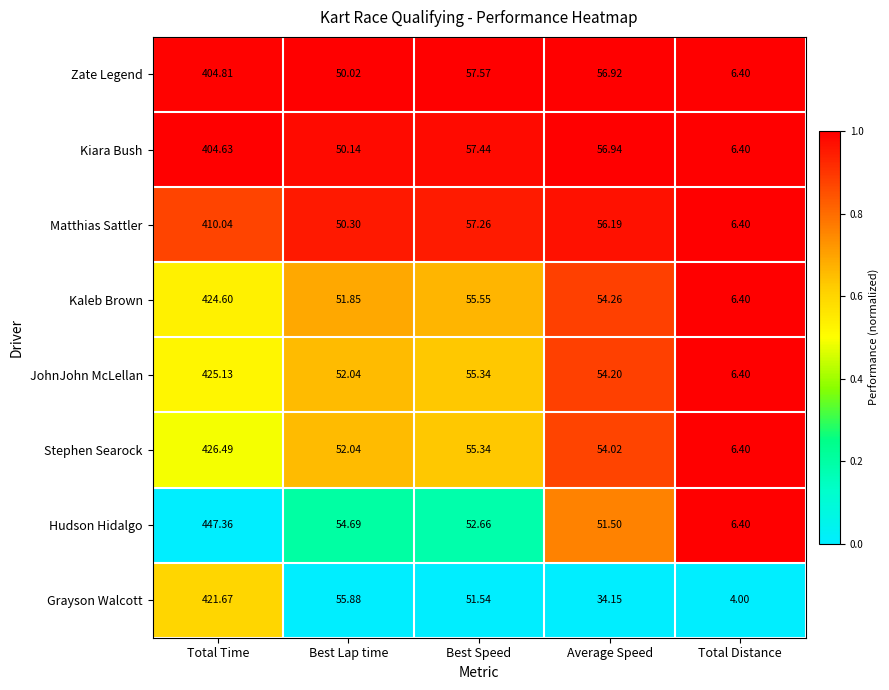

List the series in order of their peak value, lowest first.

Kiara Bush, Zate Legend, Matthias Sattler, Grayson Walcott, Kaleb Brown, JohnJohn McLellan, Stephen Searock, Hudson Hidalgo